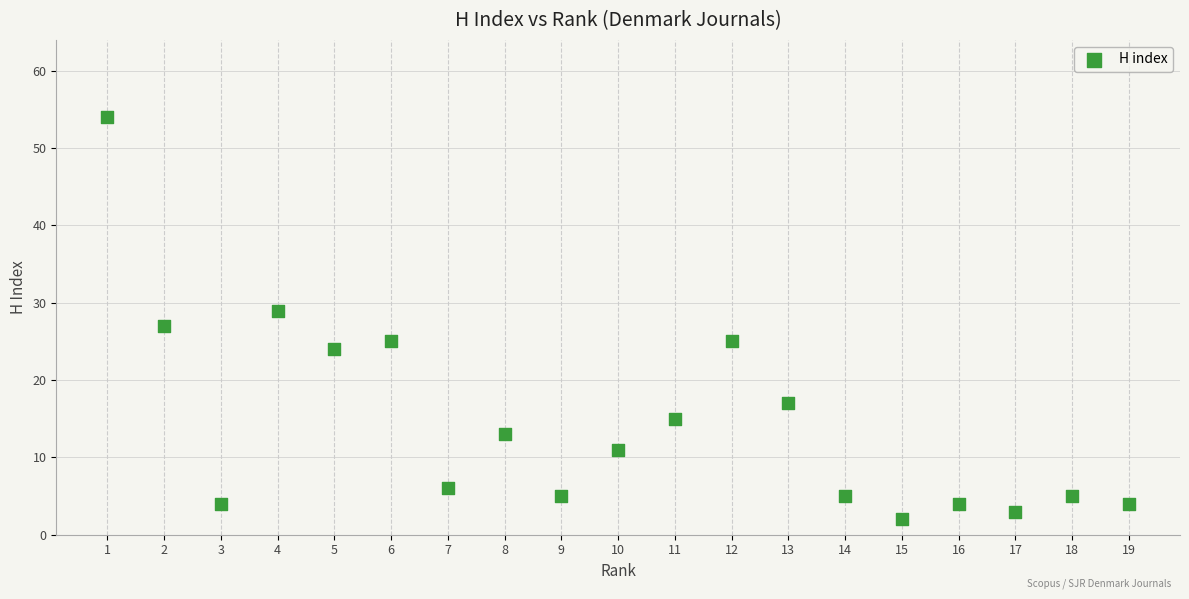

What is the range of Y values (max minus min)?

52